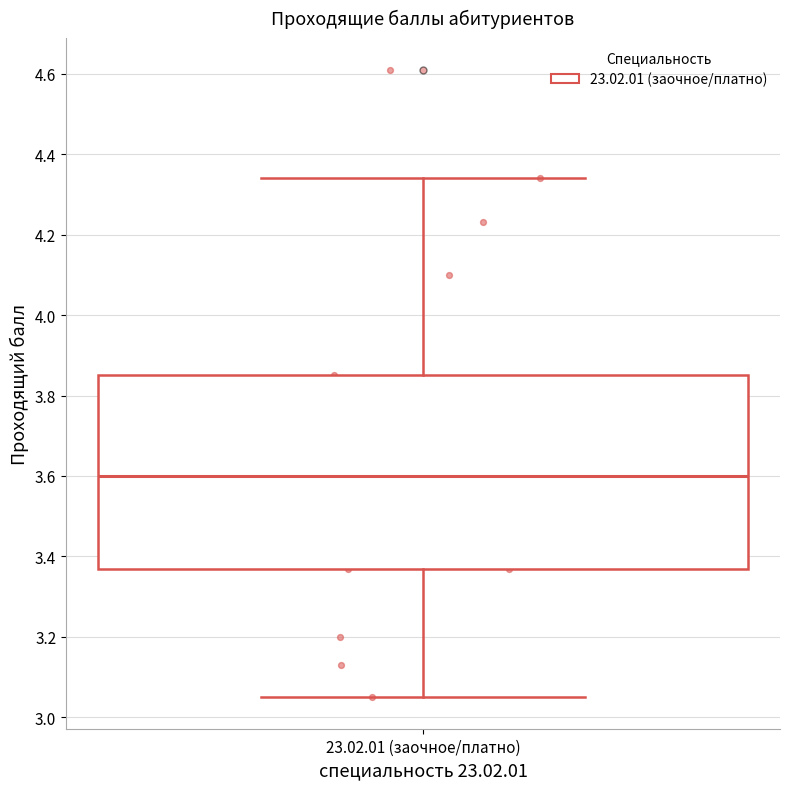

Read this box plot against the y-axis: the position of the median line, the range covered by the box, and the ends of both whiskers. The values are not printed on the chart, so give them approximately, as read against the axis.

median 3.60, box 3.38 to 3.86, whiskers 3.06 to 4.34